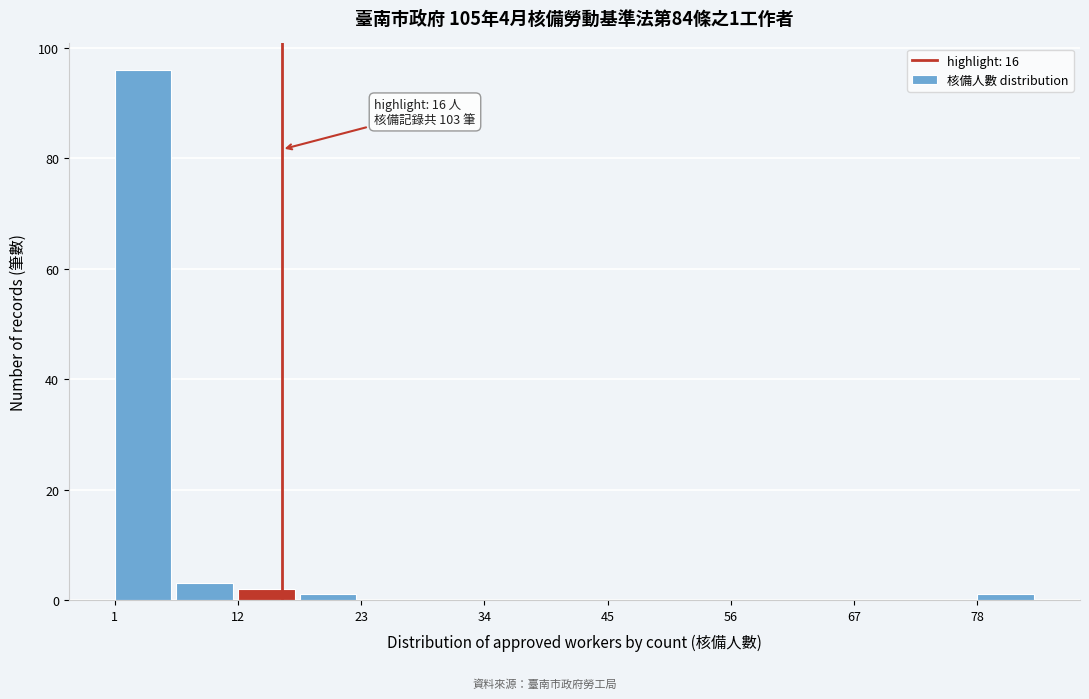

Around what value on the x-axis is the tallest bar? Give the approximate position of its centre, as read against the axis.

4